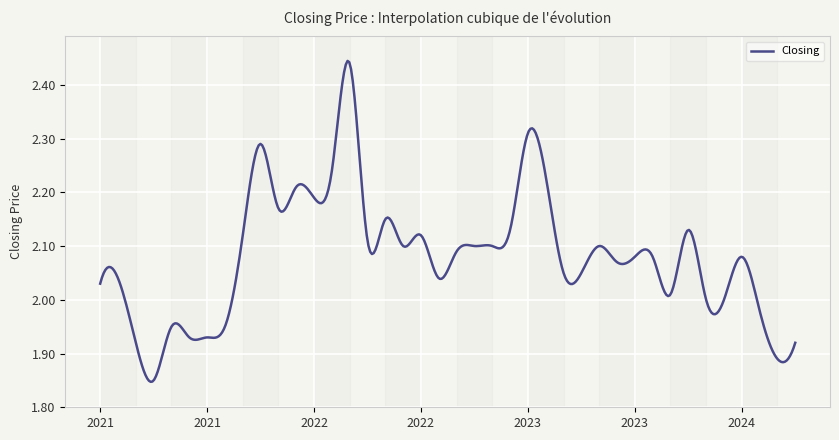

How many lines are shown in the chart?

1